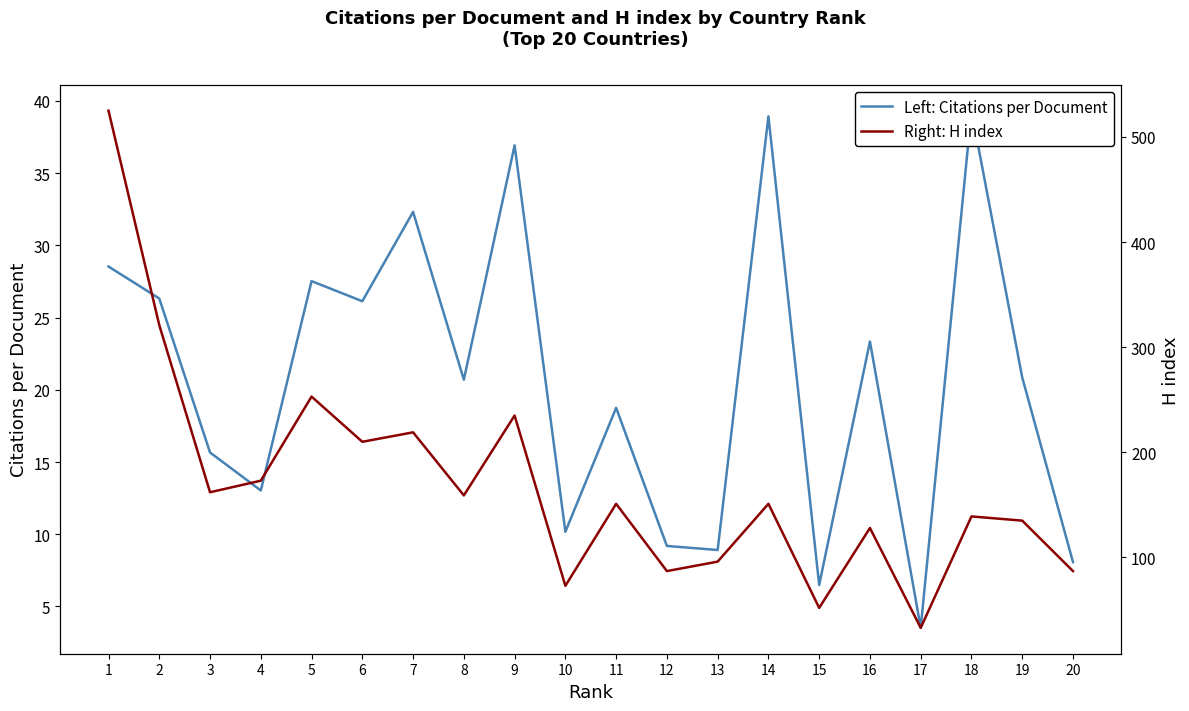

The value of Left: Citations per Document at 13 is 8.9. True or false?

True